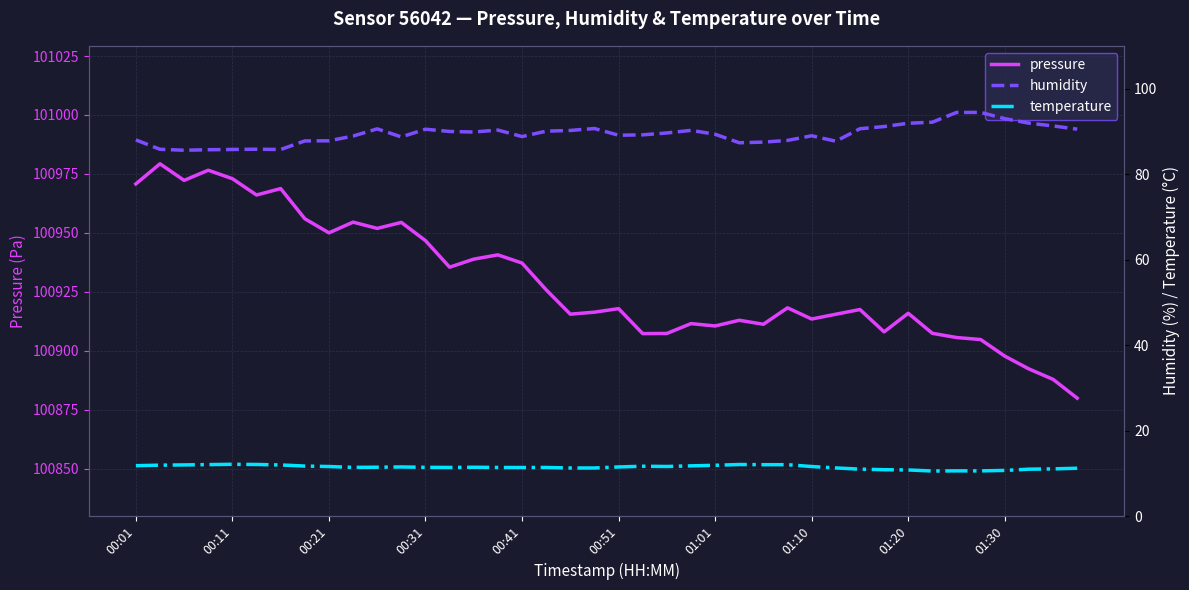

True or false: temperature and pressure cross at least once.

False